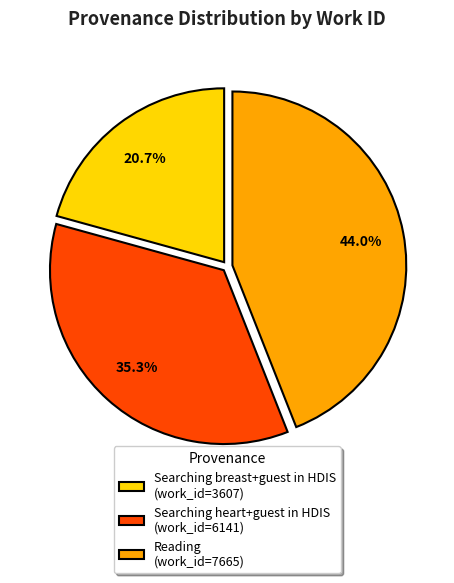

Is there a majority slice in this chart?

No